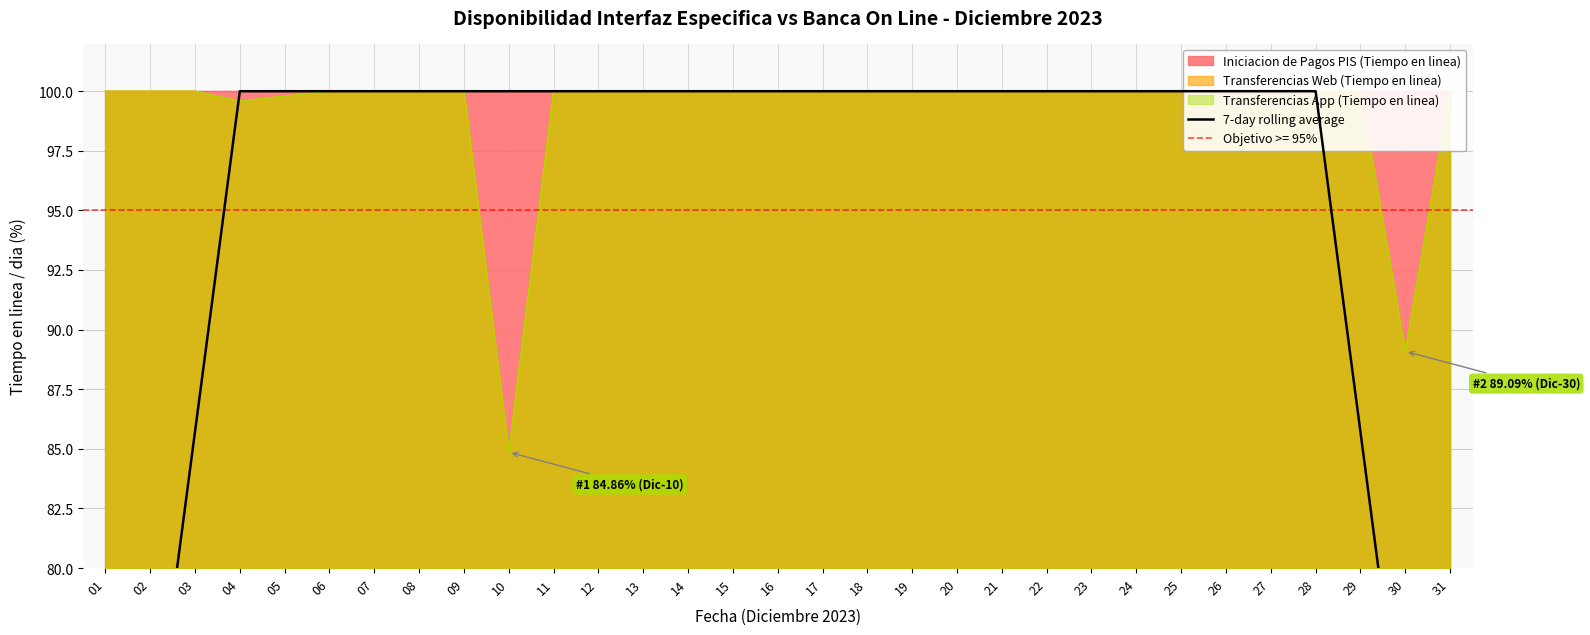

Rank the categories by value from highest to lowest.

04, 05, 06, 07, 08, 09, 10, 11, 12, 13, 14, 15, 16, 17, 18, 19, 20, 21, 22, 23, 24, 25, 26, 27, 28, 03, 29, 02, 30, 01, 31